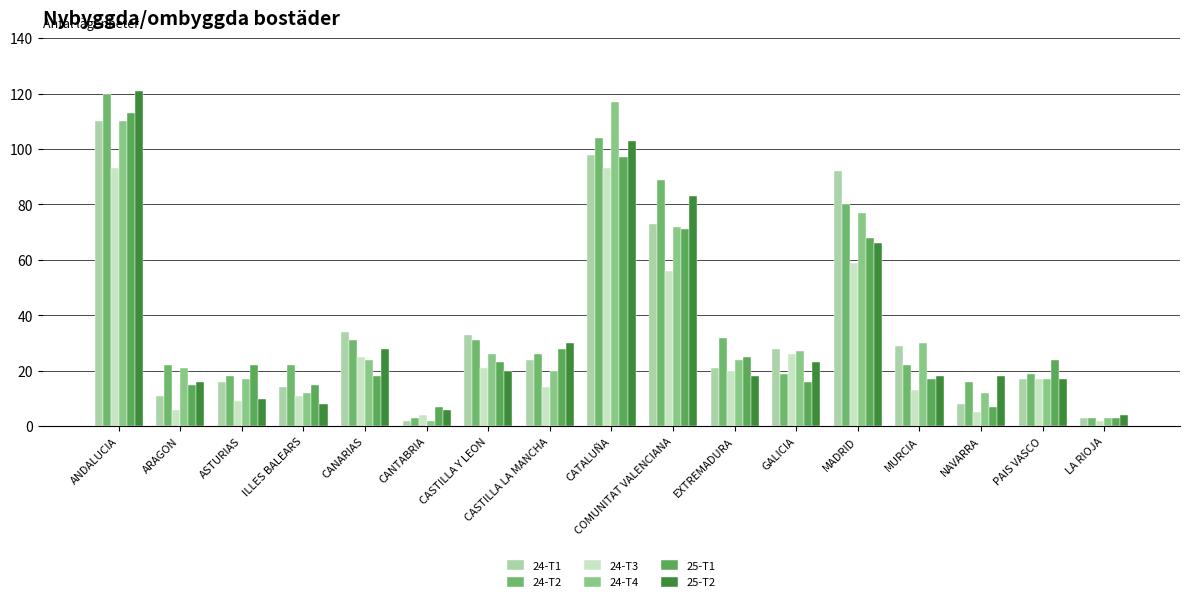

Between CASTILLA Y LEON and CATALUÑA, which is larger?

CATALUÑA